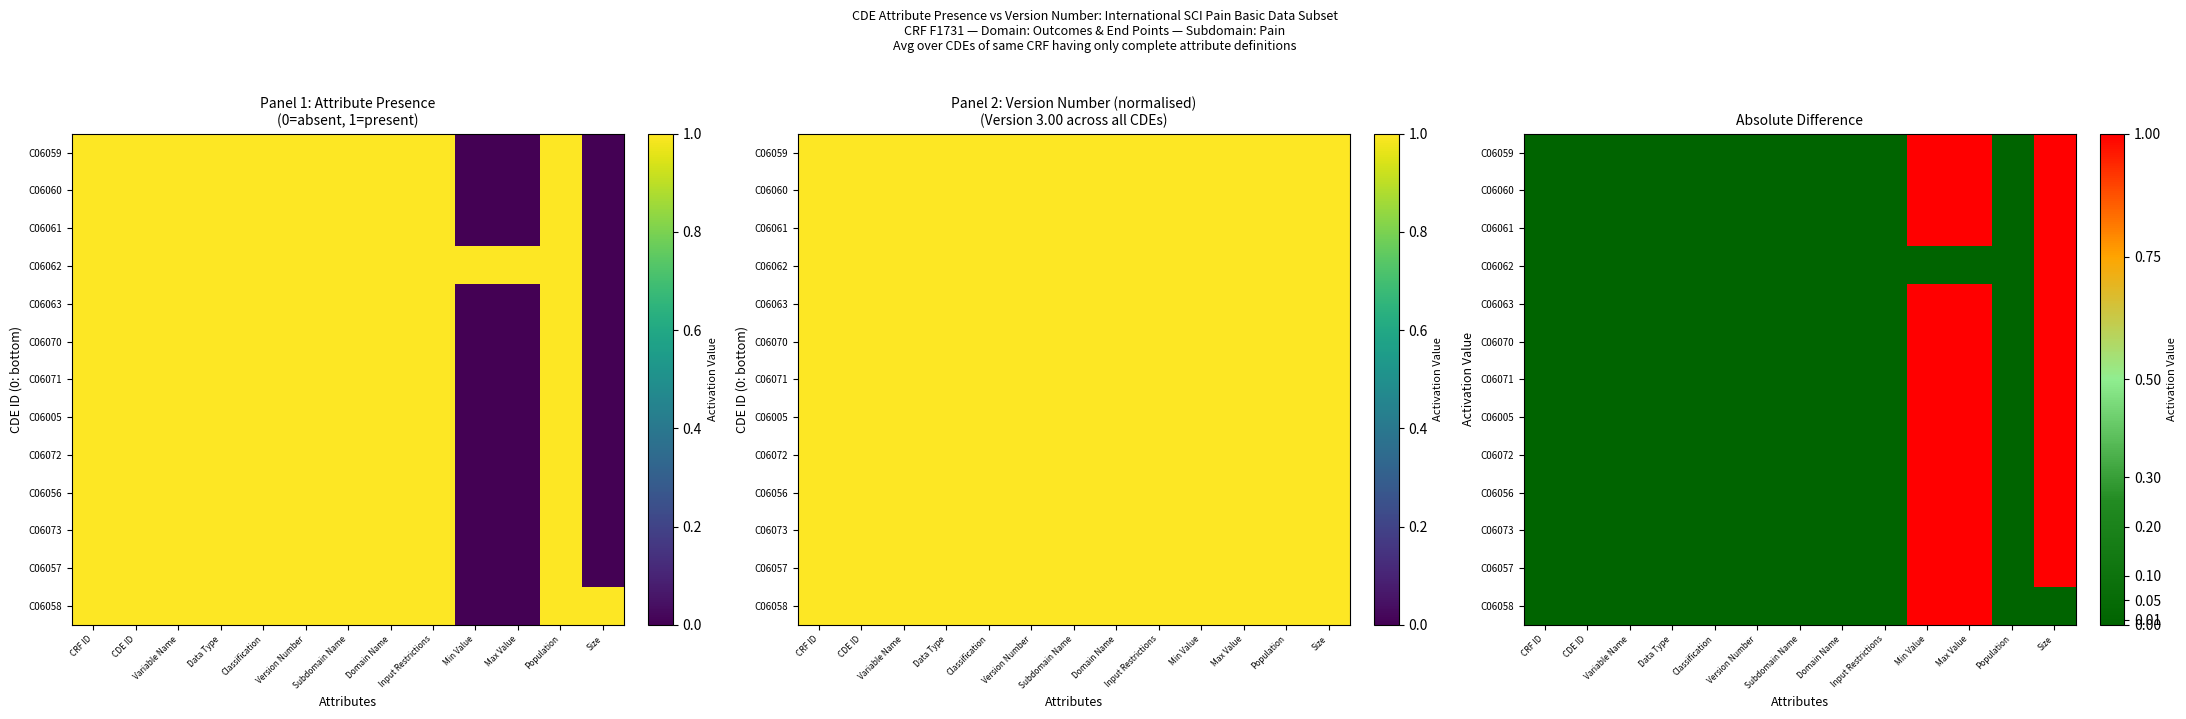

At which label is C06057 closest to 0?

CRF ID